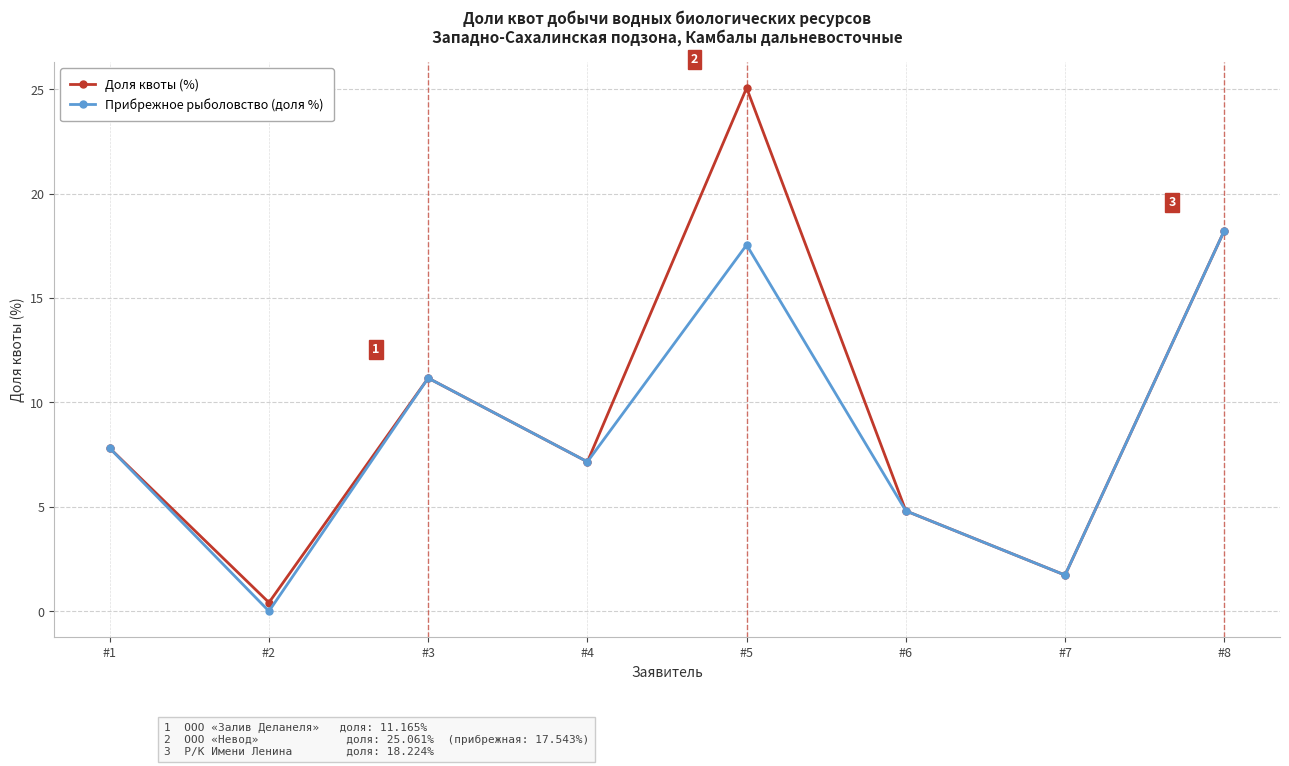

How many interior local peaks does the Доля квоты (%) series have?

2